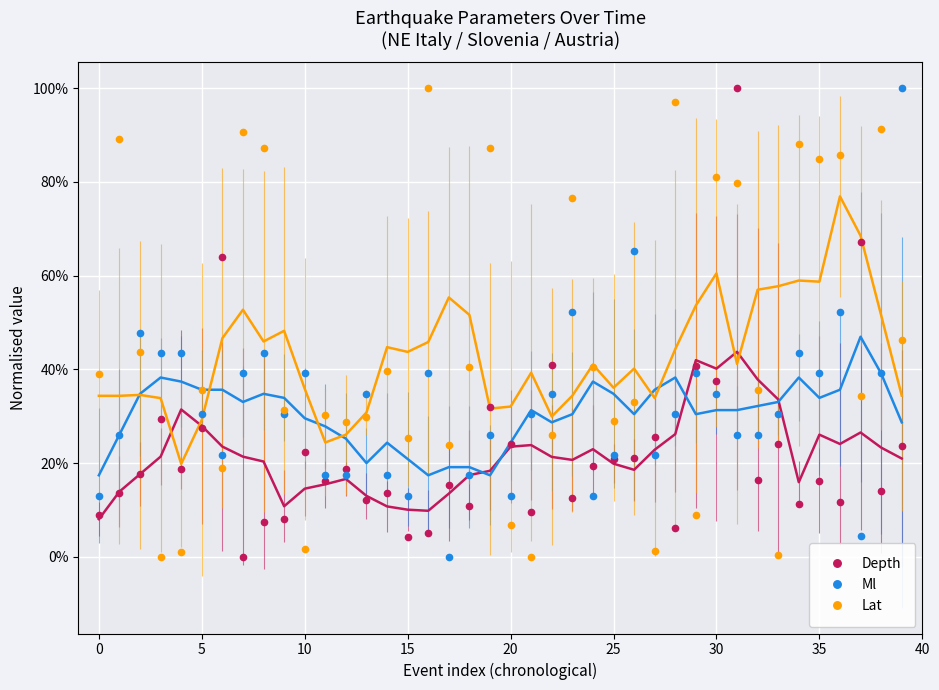

What is the highest value of the Ml series?

1.0